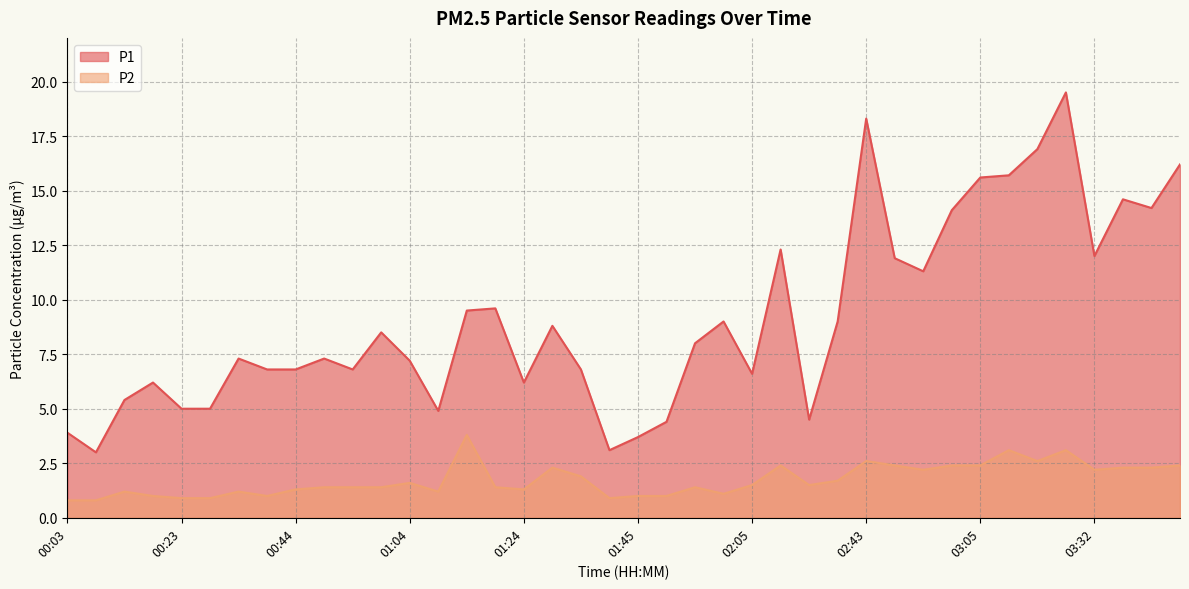

What is the value of the P2 point at the 20th from the left?

0.9